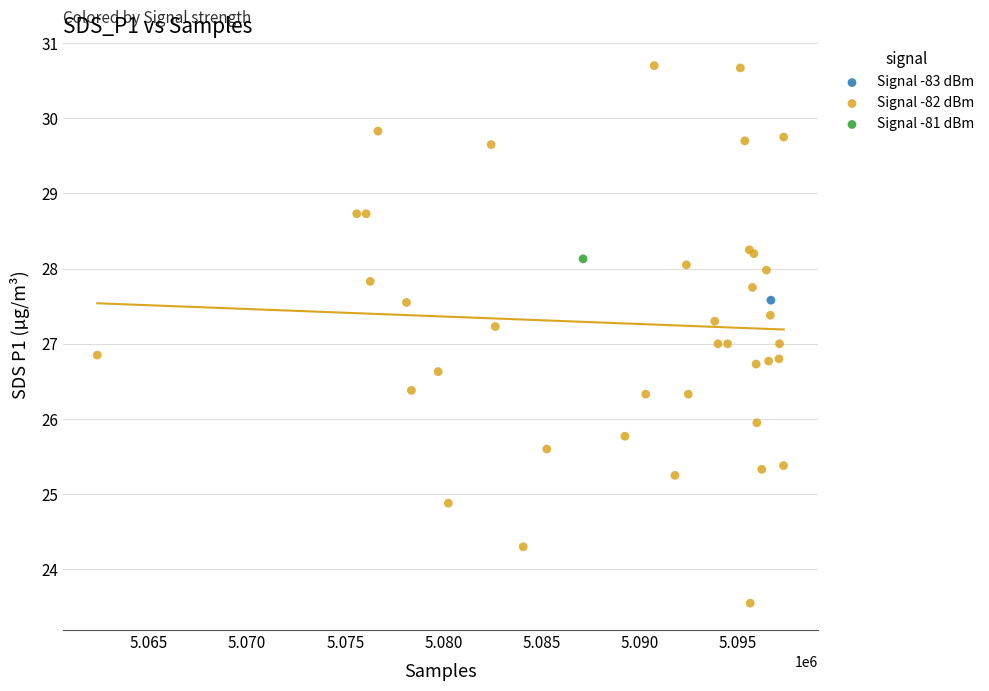

What are all the series names shown in the legend?

Signal -83 dBm, Signal -82 dBm, Signal -81 dBm